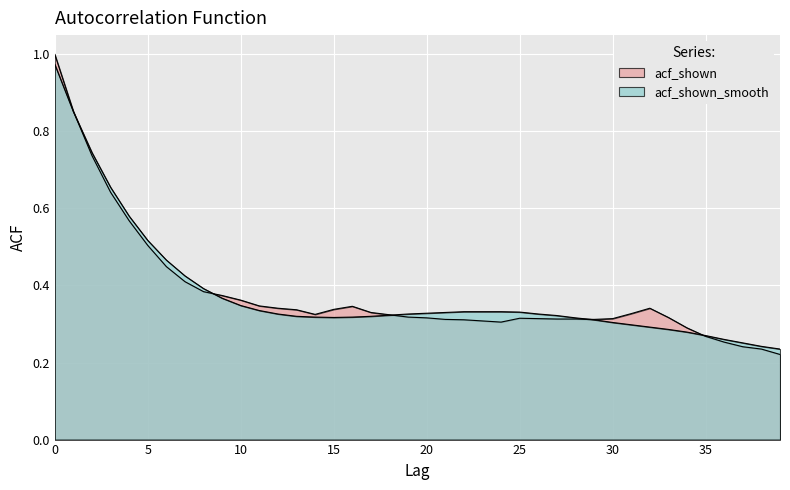

Reading right to left, list all the values displayed in this chart.

acf_shown: 39=0.2	38=0.2	37=0.2	36=0.3	35=0.3	34=0.3	33=0.3	32=0.3	31=0.3	30=0.3	29=0.3	28=0.3	27=0.3	26=0.3	25=0.3	24=0.3	23=0.3	22=0.3	21=0.3	20=0.3	19=0.3	18=0.3	17=0.3	16=0.3	15=0.3	14=0.3	13=0.3	12=0.3	11=0.3	10=0.4	9=0.4	8=0.4	7=0.4	6=0.4	5=0.5	4=0.6	3=0.6	2=0.7	1=0.9	0=1.0
acf_shown_smooth: 39=0.2	38=0.2	37=0.3	36=0.3	35=0.3	34=0.3	33=0.3	32=0.3	31=0.3	30=0.3	29=0.3	28=0.3	27=0.3	26=0.3	25=0.3	24=0.3	23=0.3	22=0.3	21=0.3	20=0.3	19=0.3	18=0.3	17=0.3	16=0.3	15=0.3	14=0.3	13=0.3	12=0.3	11=0.3	10=0.3	9=0.4	8=0.4	7=0.4	6=0.5	5=0.5	4=0.6	3=0.7	2=0.7	1=0.9	0=1.0